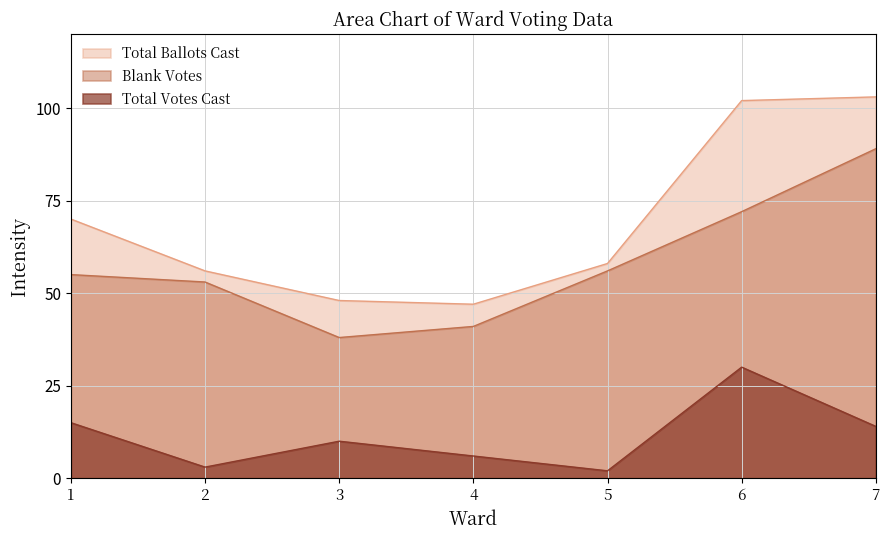

Which series has the widest spread of values?

Total Ballots Cast